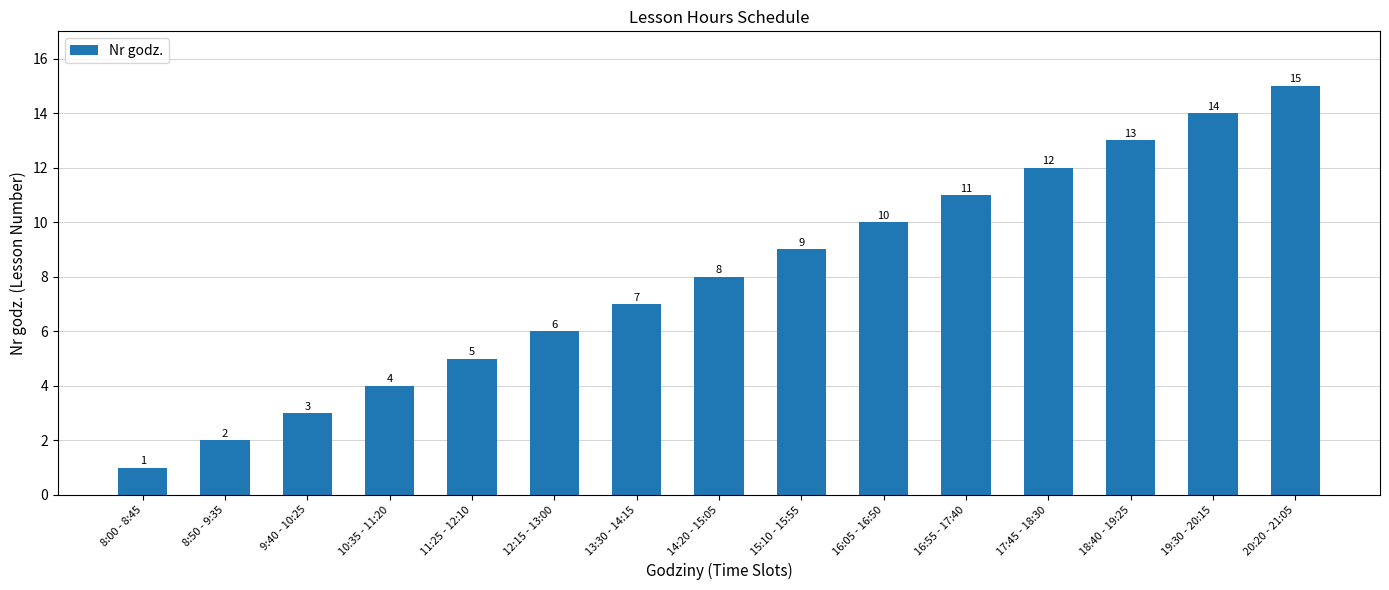

Reading left to right, transcribe all the data shown in this chart.

1	2	3	4	5	6	7	8	9	10	11	12	13	14	15